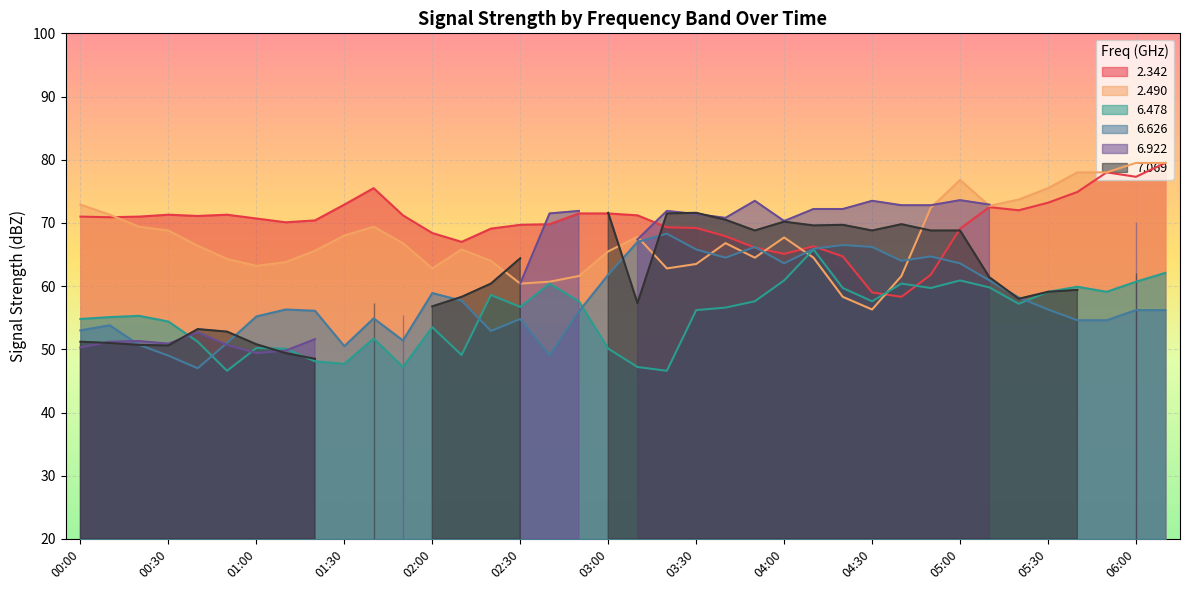

What is the highest value of the 2.342 series?

79.5